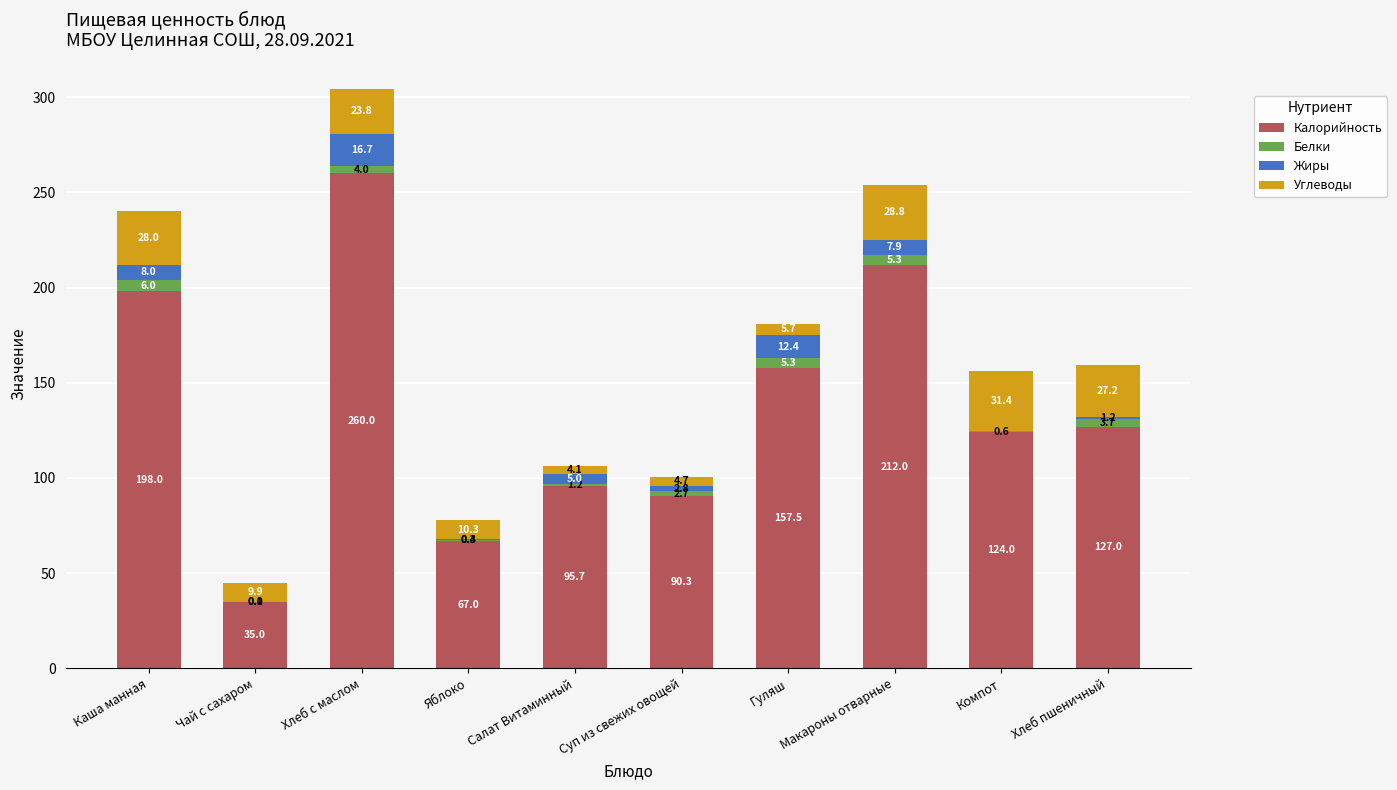

Which category has the highest value in the Калорийность series?

Хлеб с маслом